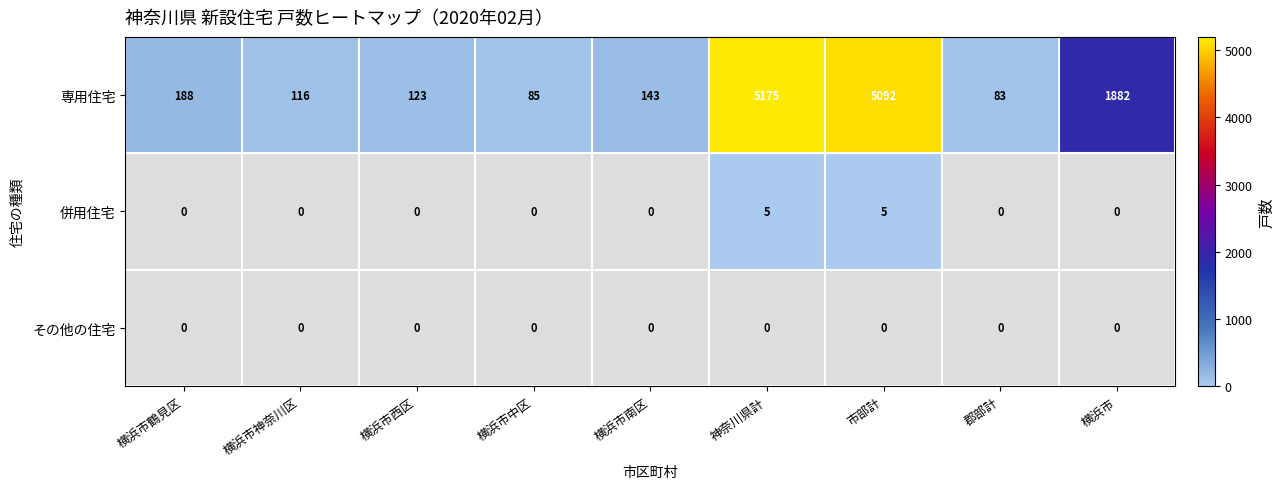

What is the difference between the maximum and minimum values in the 専用住宅 series?

5092